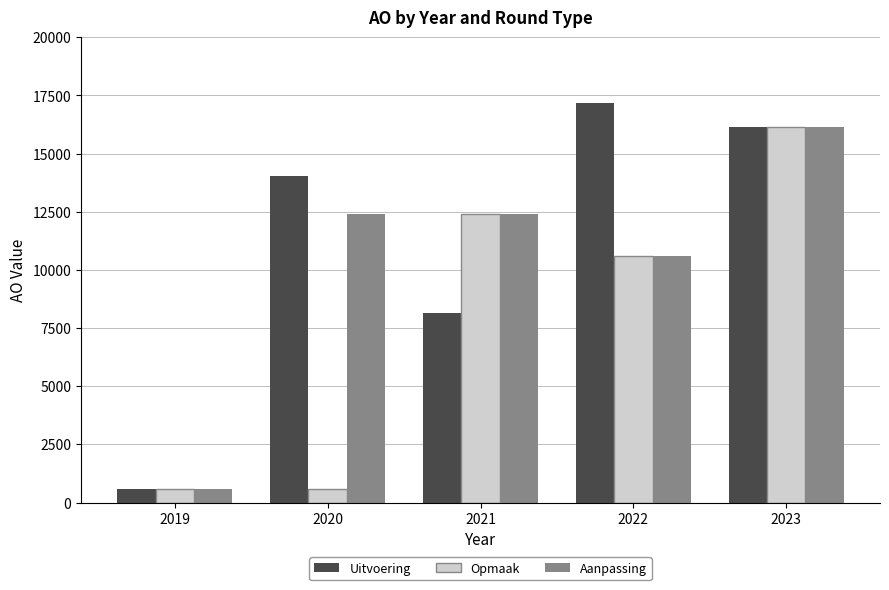

The Aanpassing series shows 25343 at 2023. True or false?

False